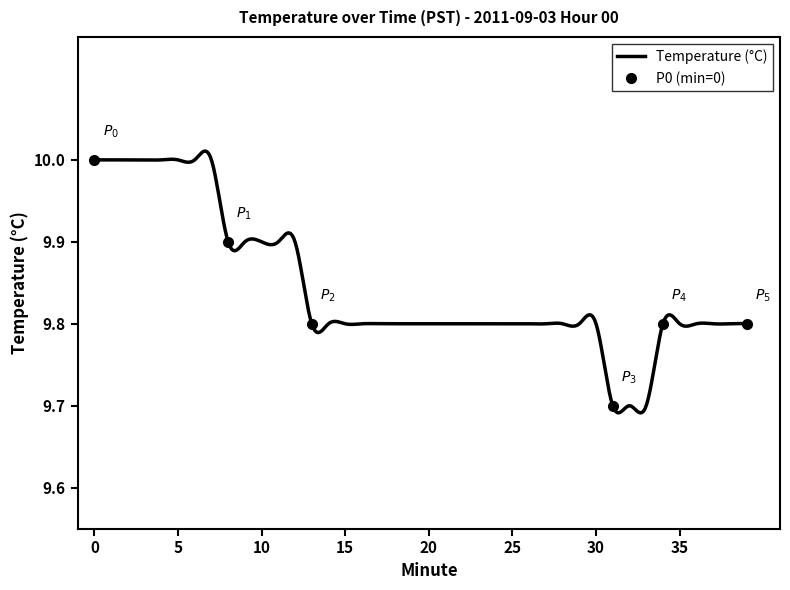

What is the sum of the values at 10 and 23?

19.7